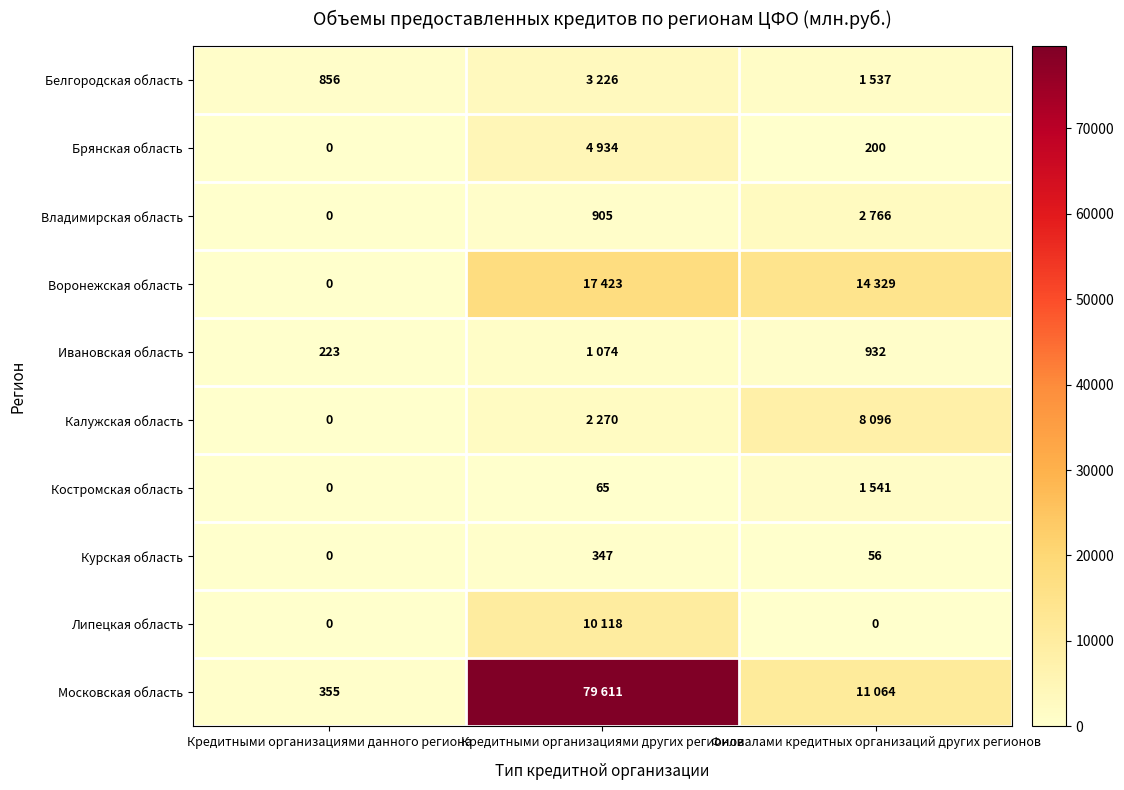

What is the spread (max minus min) of values at Кредитными организациями данного региона?

856